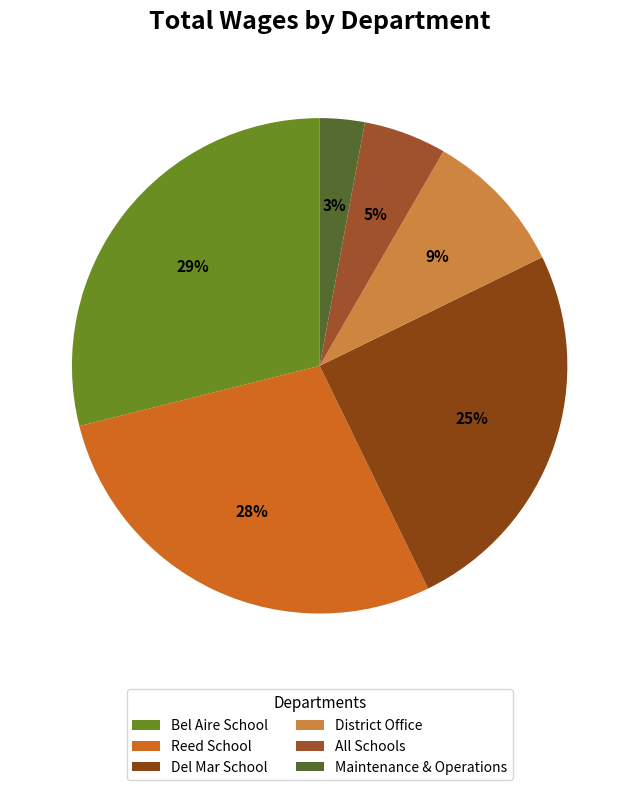

Is there any slice that represents more than half of the pie?

No